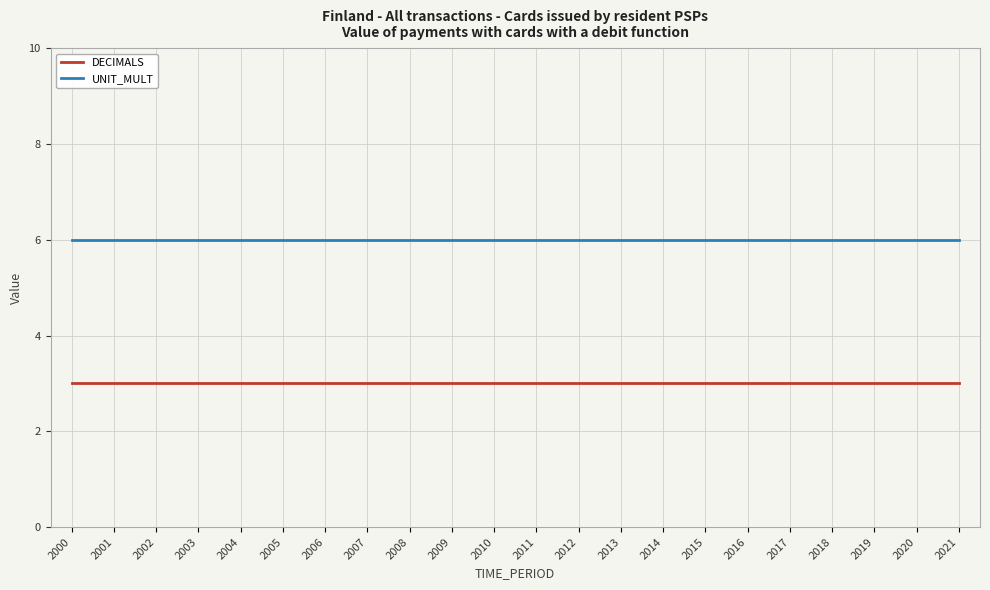

What is the difference between the highest and lowest values at 2000?

3